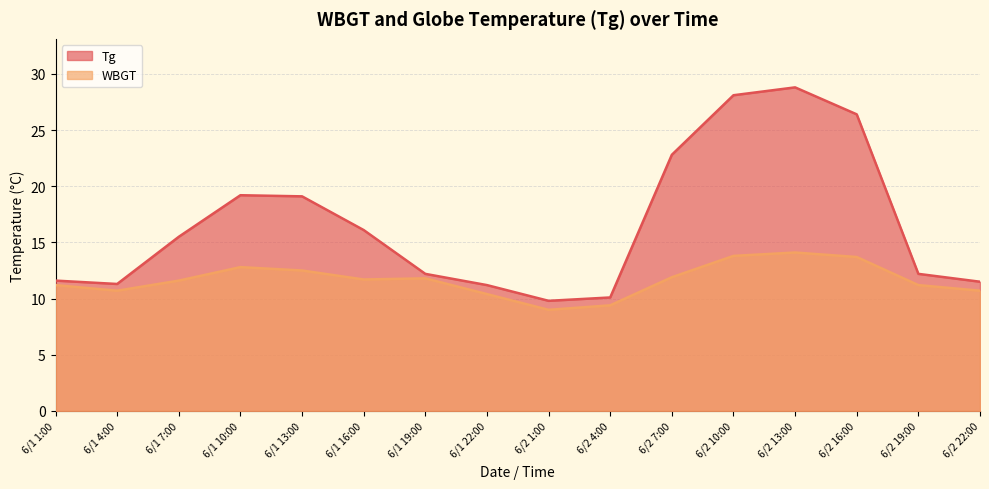

Which category has the lowest value across all series?

6/2 1:00